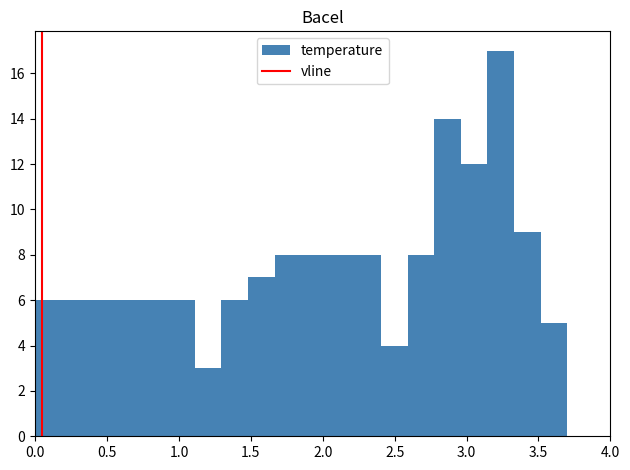

Around what value on the x-axis is the tallest bar? Give the approximate position of its centre, as read against the axis.

3.25